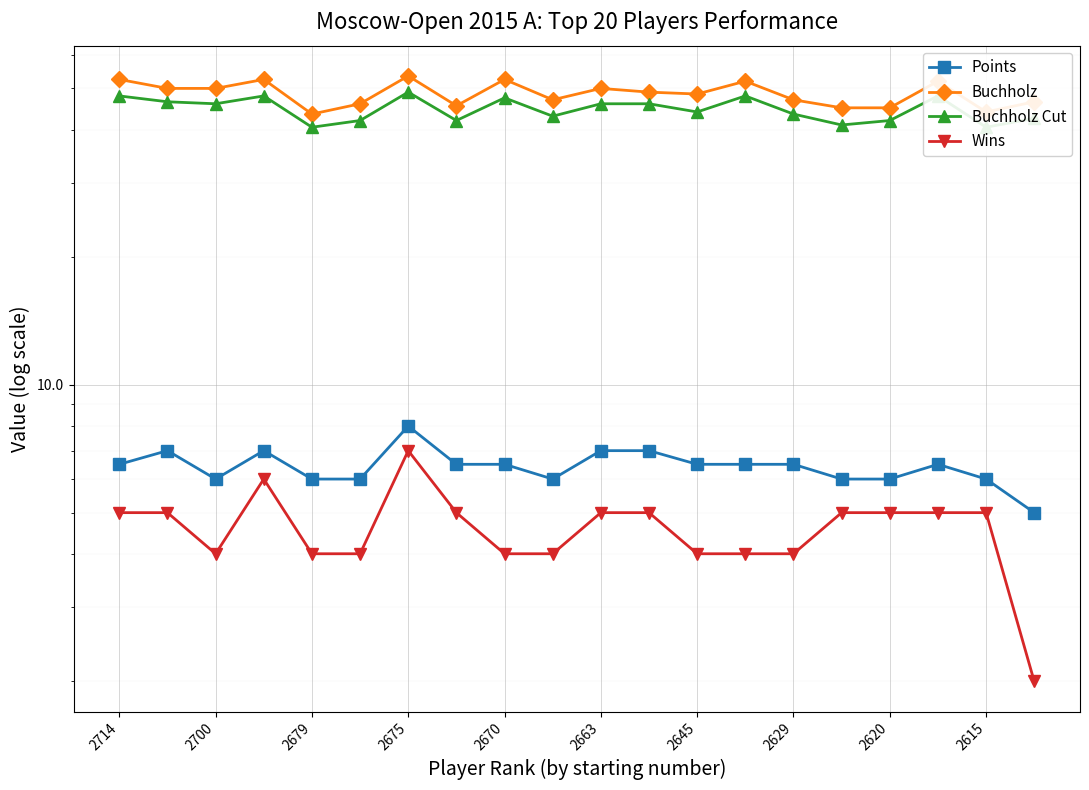

What position from the left is 2615?

19